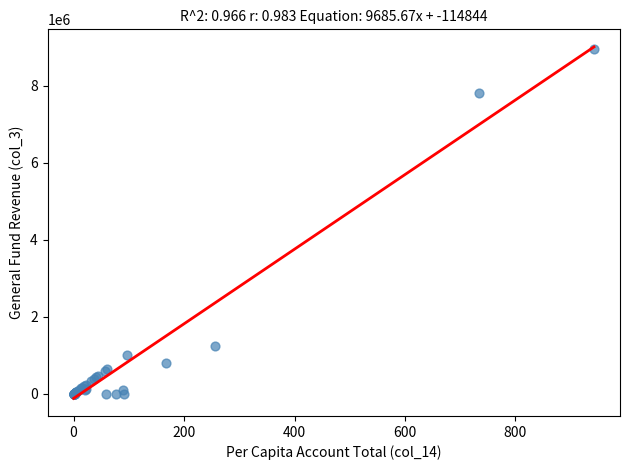

What Y value in the scatter plot is closest to 4471446?

1250451